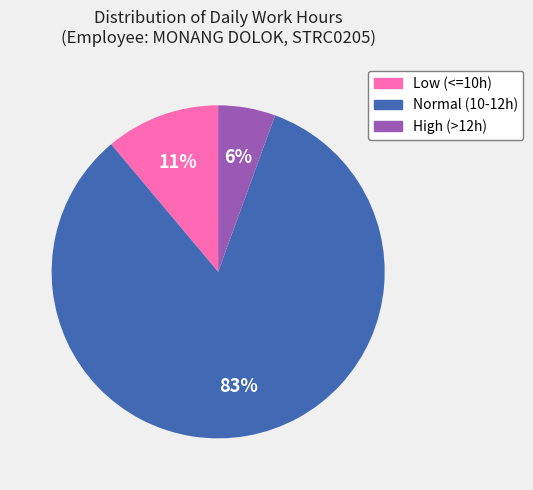

To the nearest percent, what is the average slice percentage?

33%